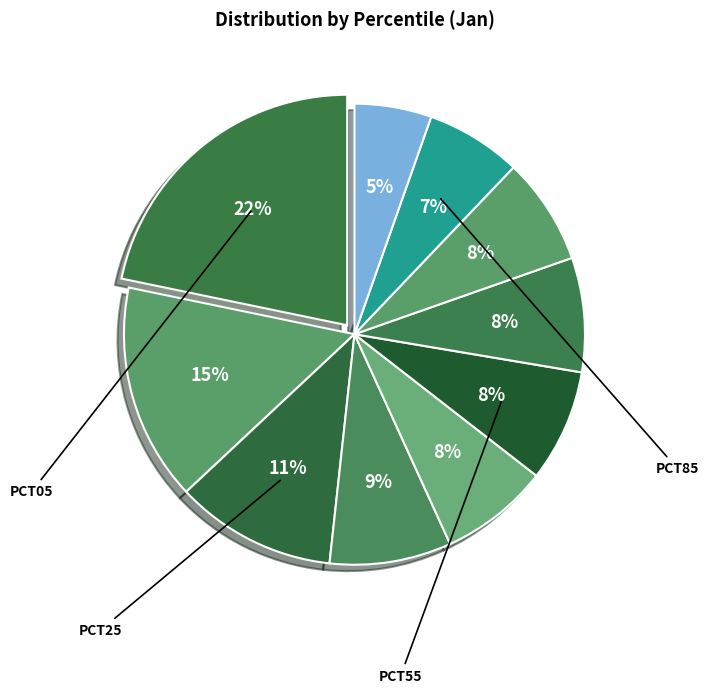

How many slices are in this pie chart?

10